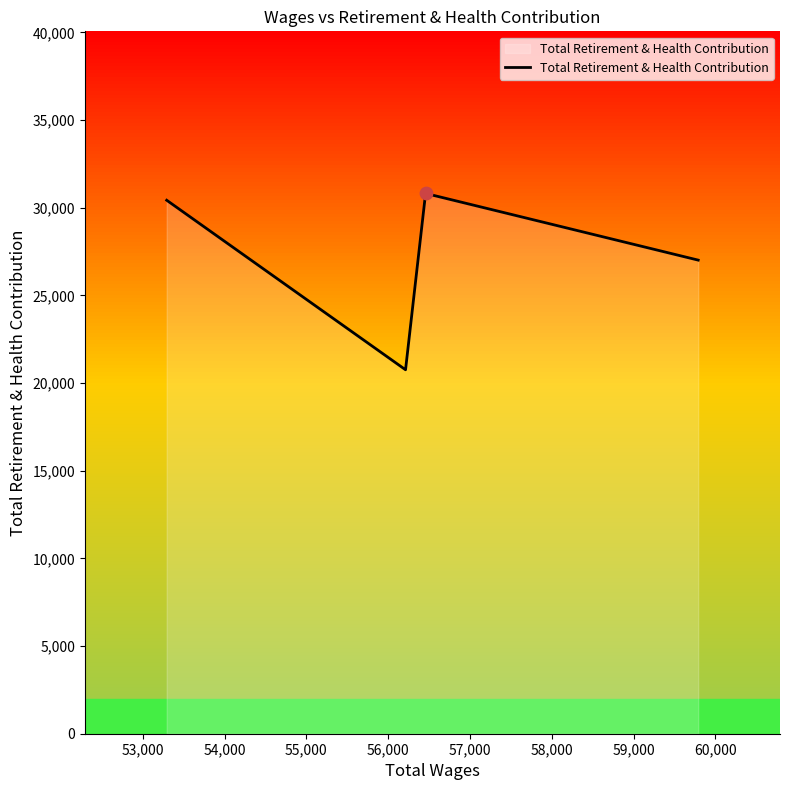

What is the difference between the maximum and second lowest values?

3804